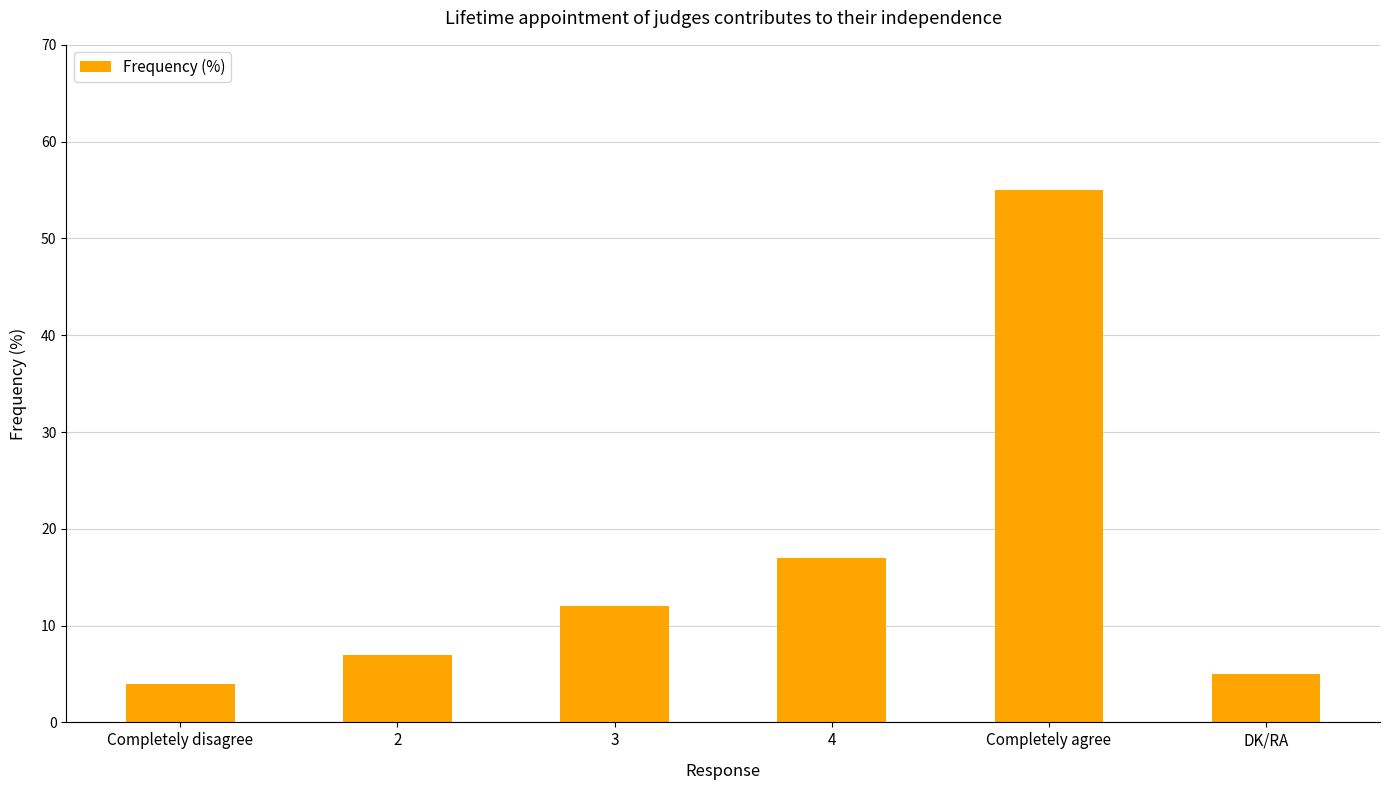

What is the label of the 2nd bar from the left?

2